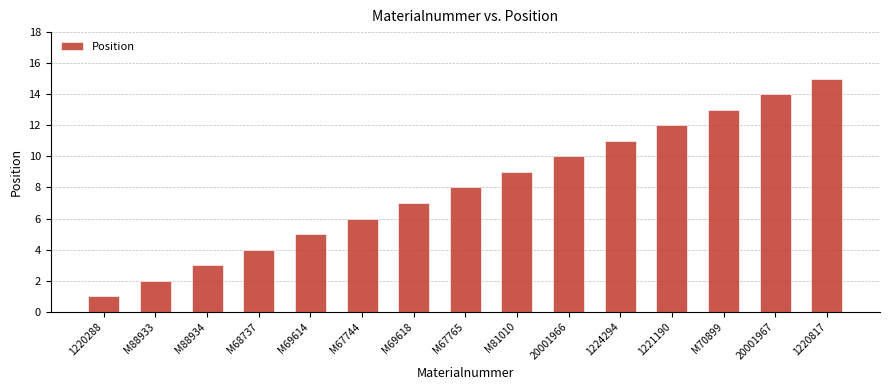

What is the label of the 7th bar from the right?

M81010